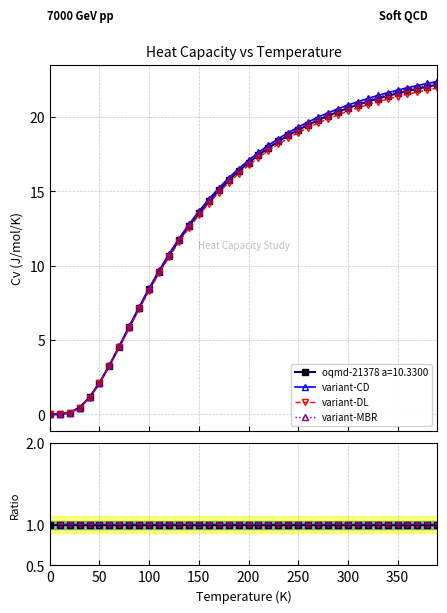

Rank the categories by value from highest to lowest.

390.0, 380.0, 370.0, 360.0, 350.0, 340.0, 330.0, 320.0, 310.0, 300.0, 290.0, 280.0, 270.0, 260.0, 250.0, 240.0, 230.0, 220.0, 210.0, 200.0, 190.0, 180.0, 170.0, 160.0, 150.0, 140.0, 130.0, 120.0, 110.0, 100.0, 90.0, 80.0, 70.0, 60.0, 50.0, 40.0, 30.0, 20.0, 10.0, 0.0